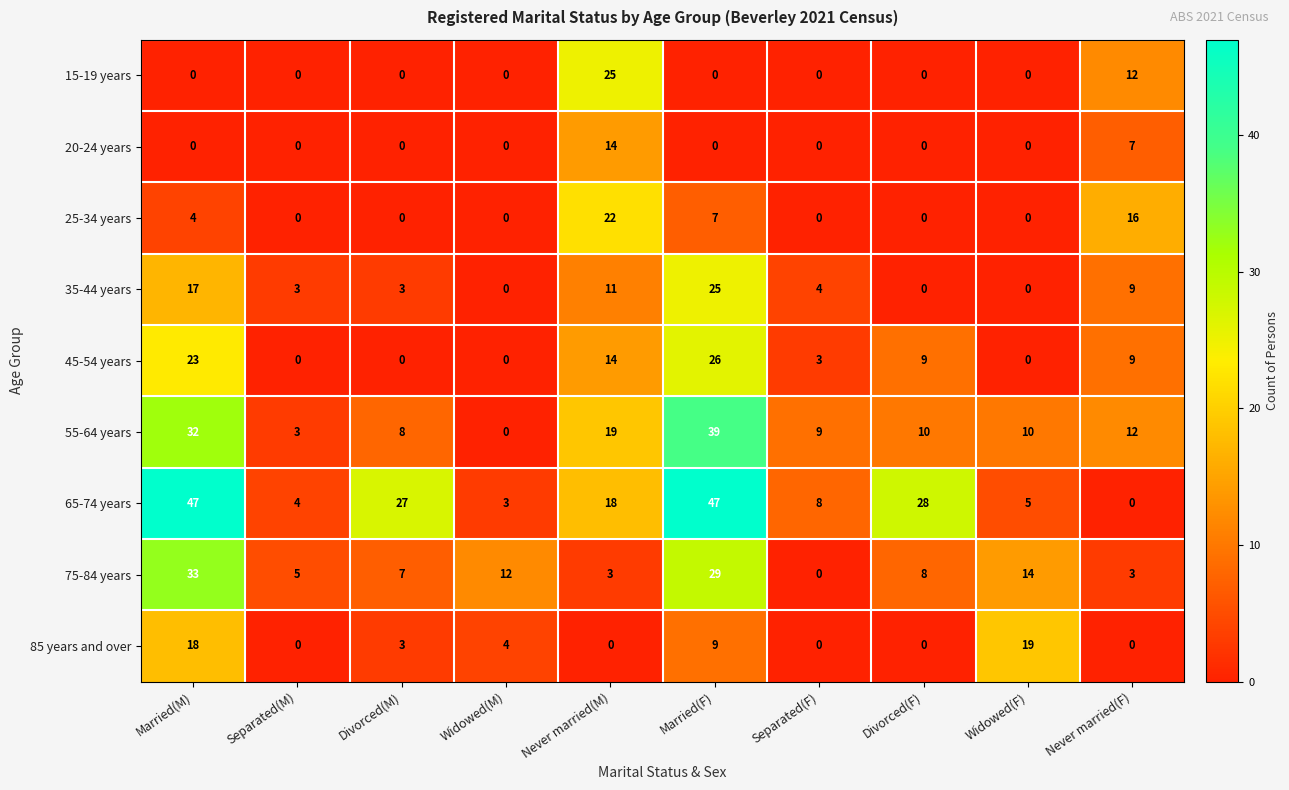

True or false: 15-19 years has a value of 0 at Separated(F).

True